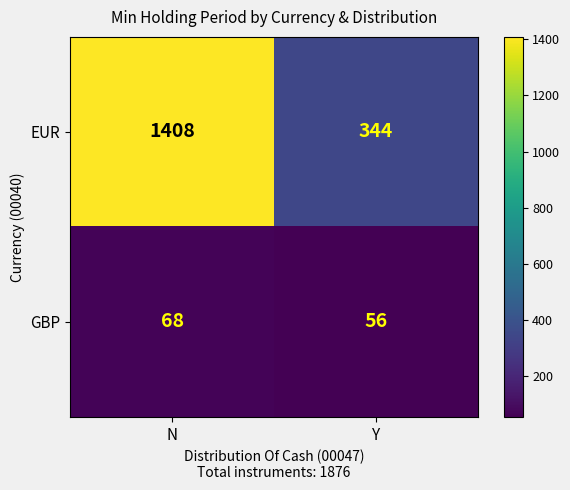

Reading right to left, extract all data points from this chart.

EUR: 344	1408
GBP: 56	68